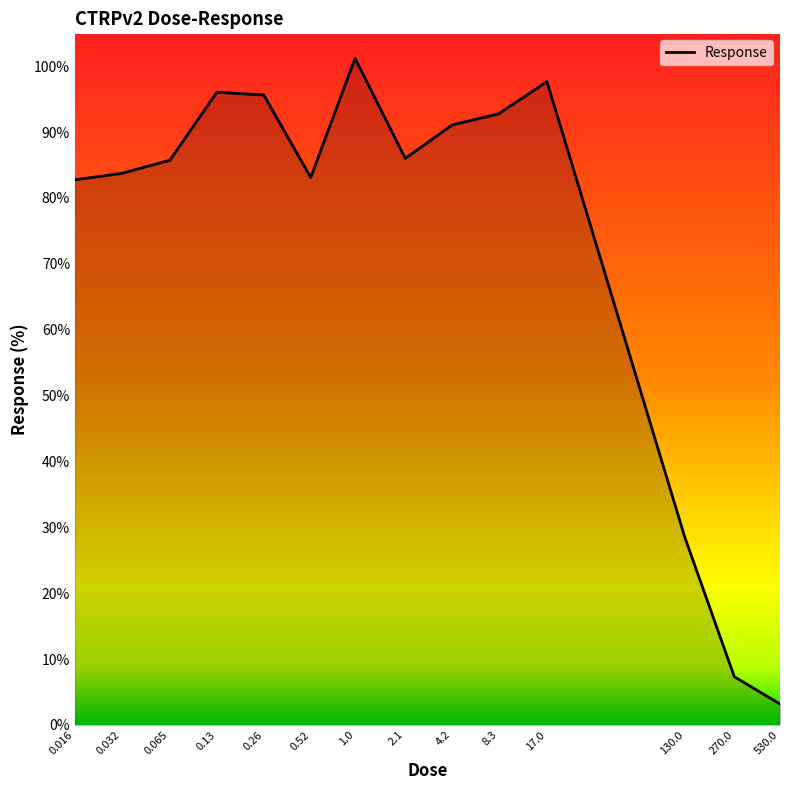

What is the difference between the maximum and minimum values?

98.0